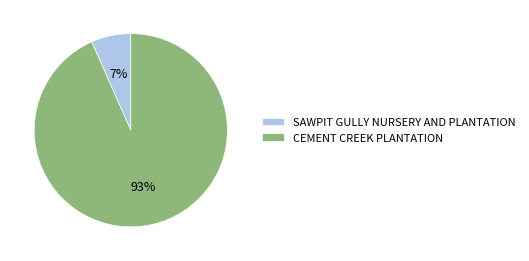

Rank the categories by value from lowest to highest.

SAWPIT GULLY NURSERY AND PLANTATION, CEMENT CREEK PLANTATION